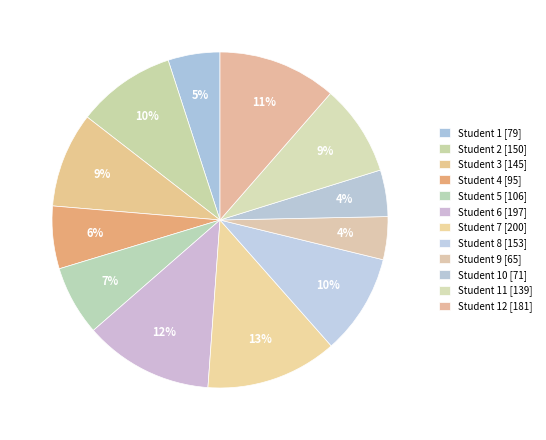

Count the number of slices in the pie.

12